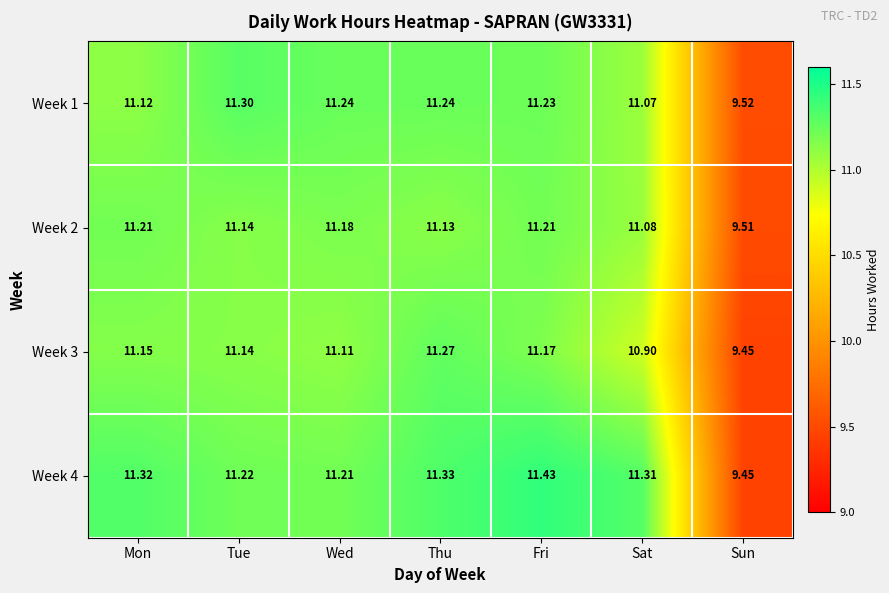

Which series has the largest range (max minus min)?

Week 4